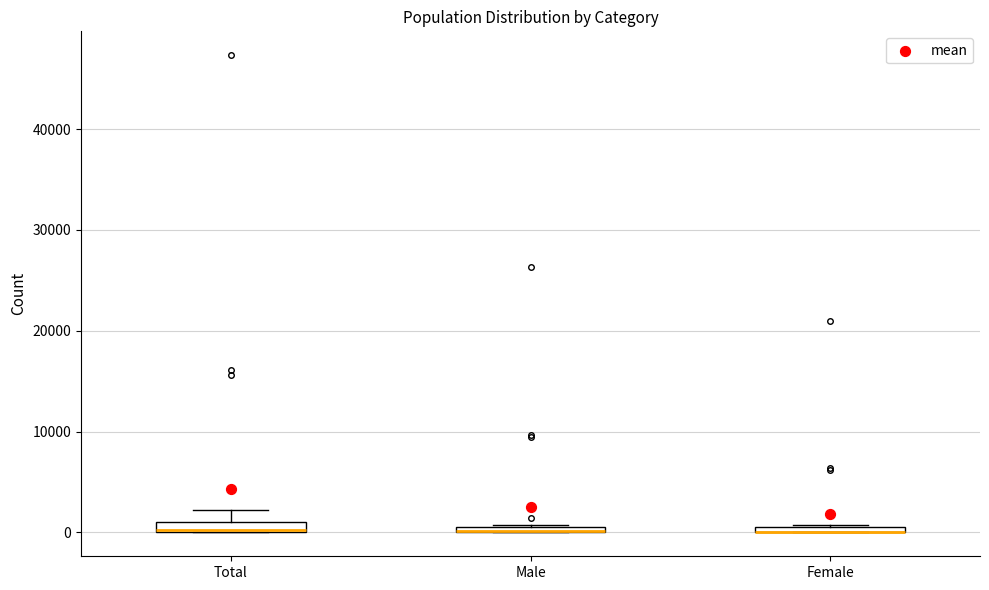

Where is the upper edge of the box for Total on the y-axis? The values are not printed on the chart, so give them approximately, as read against the axis.

1000